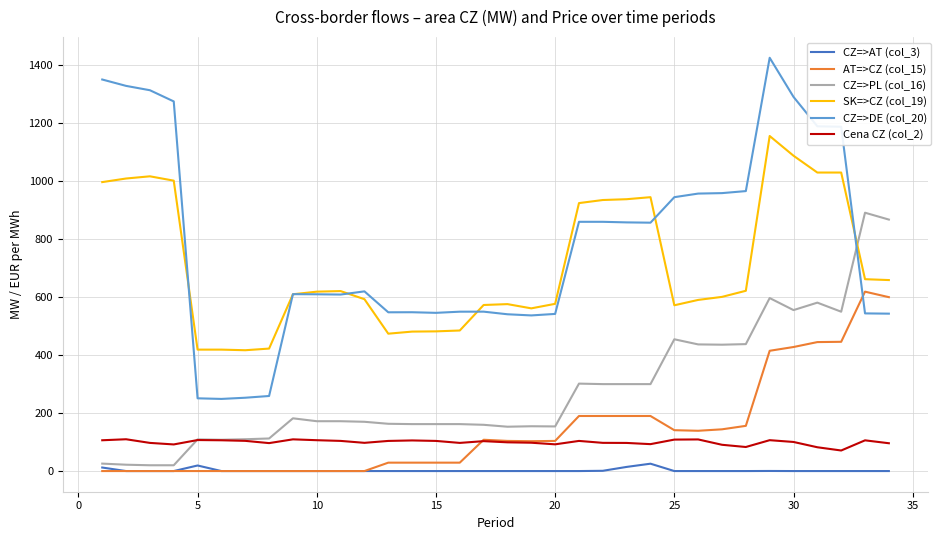

True or false: AT=>CZ (col_15) and CZ=>PL (col_16) cross at least once.

False